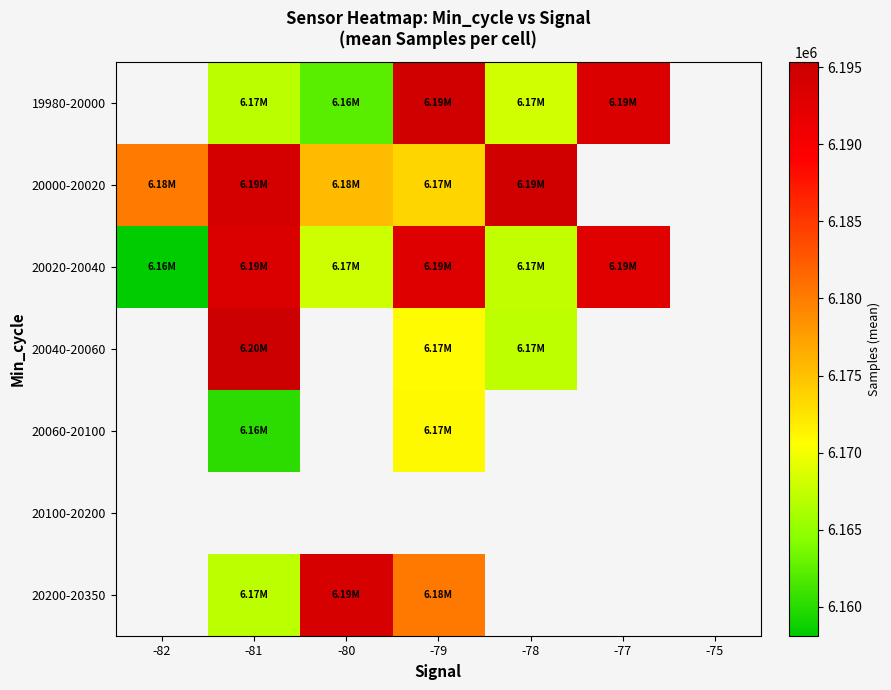

How many positive values does the 20060-20100 series have?

2